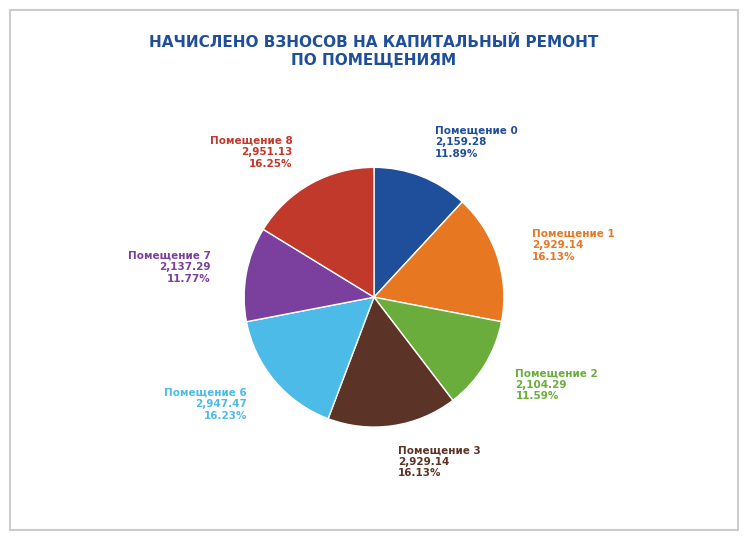

How many segments does this pie chart have?

7